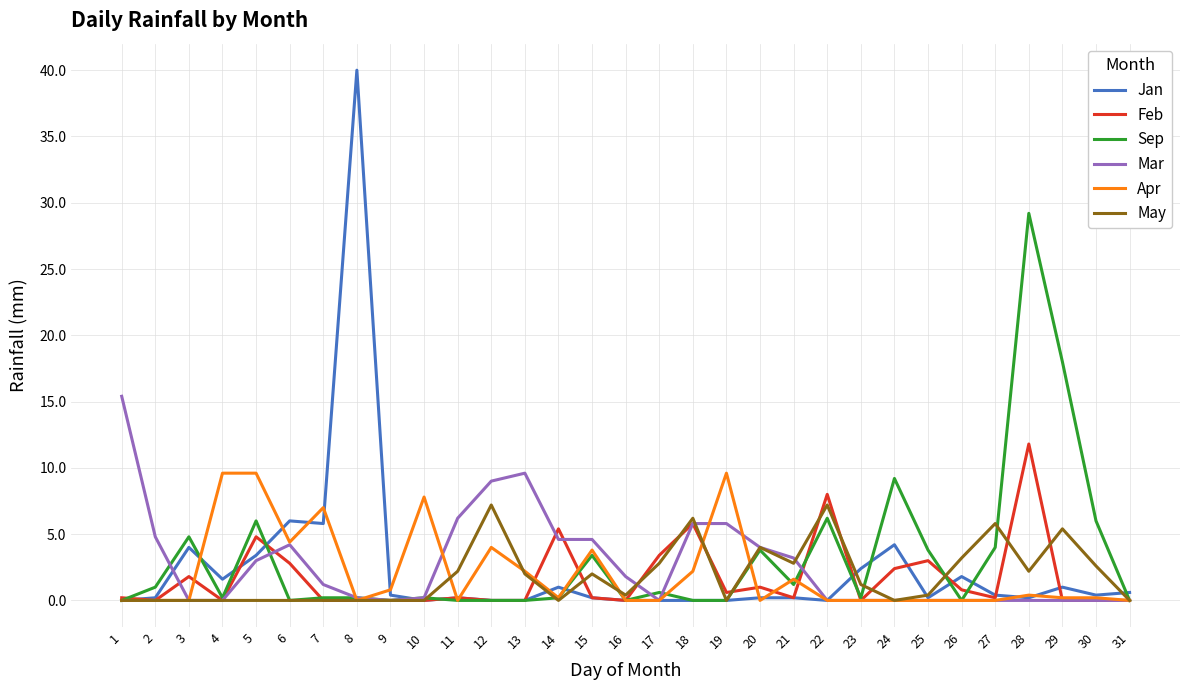

What is the difference between the Feb values at 13 and 27?

0.2